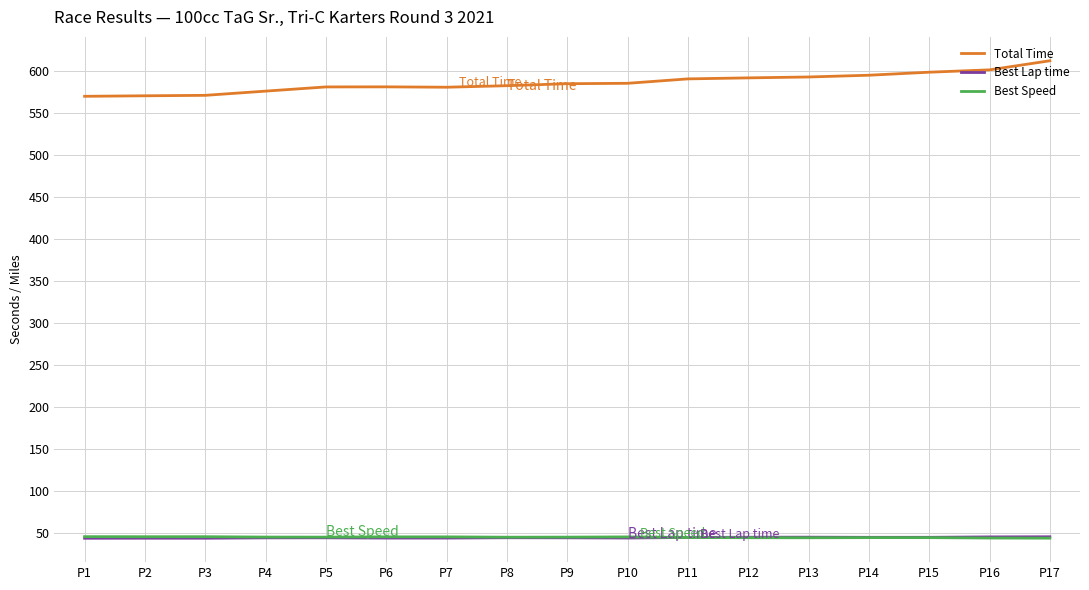

Does the chart have visible grid lines?

Yes